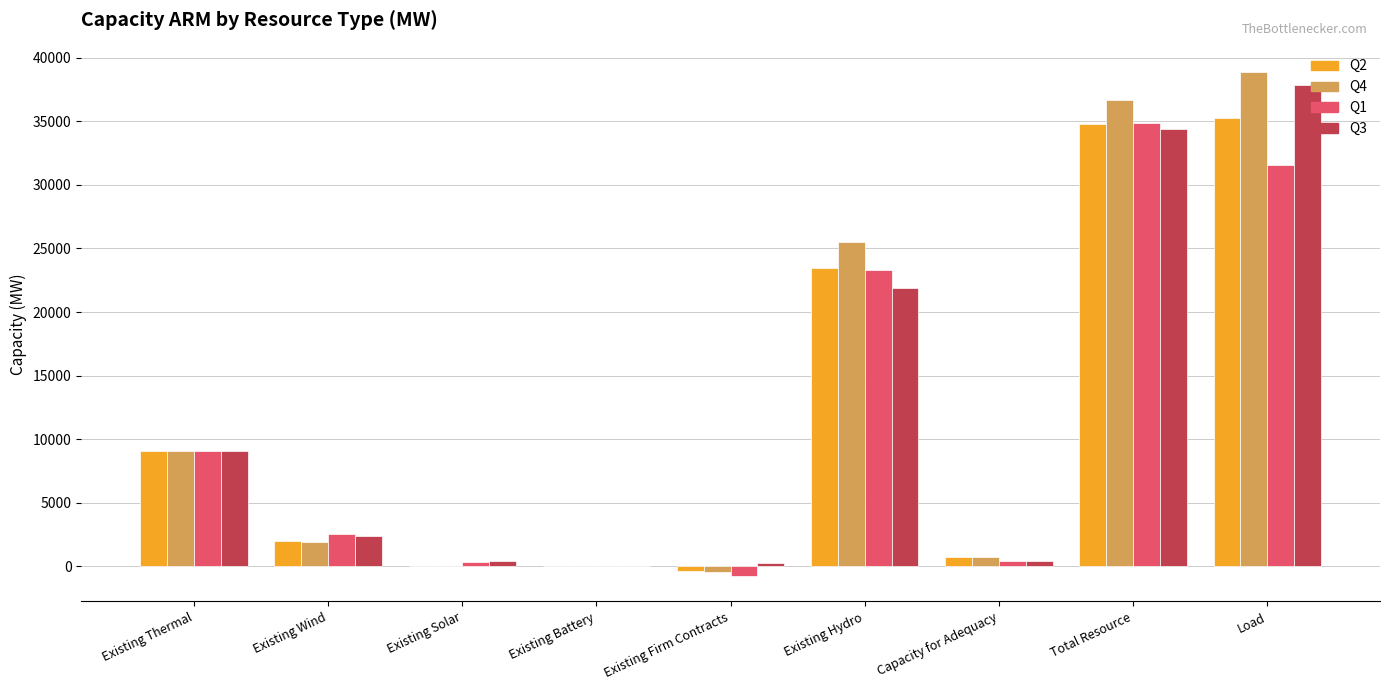

What is the maximum value for Q2?

35282.3